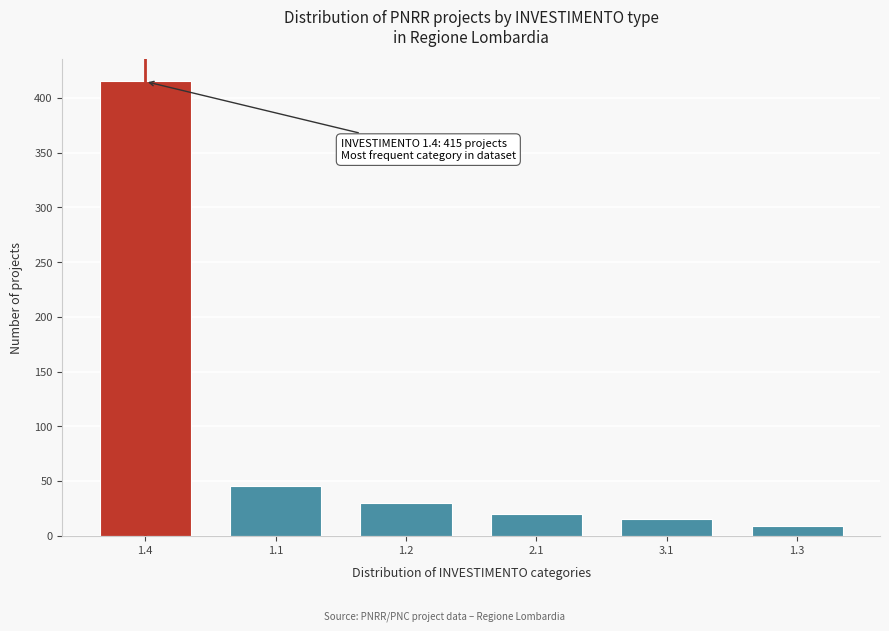

Reading left to right, list all the values displayed in this chart.

415	45	30	20	15	9